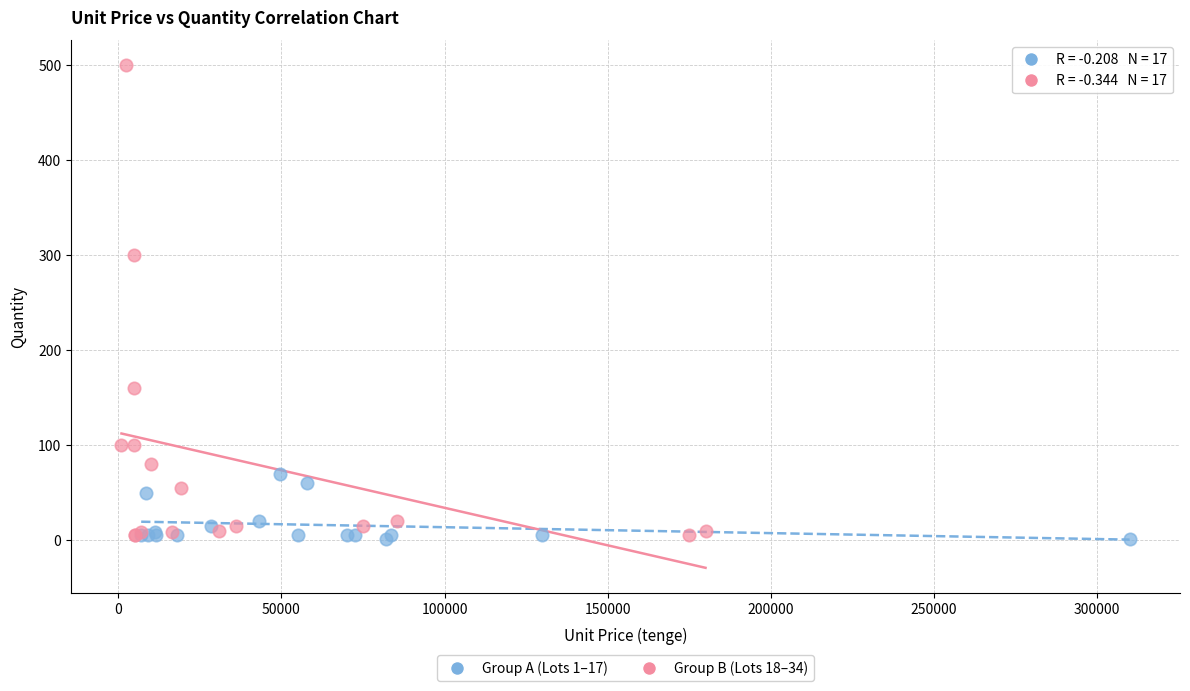

Which series has the widest spread of Y values?

Group B (Lots 18–34)